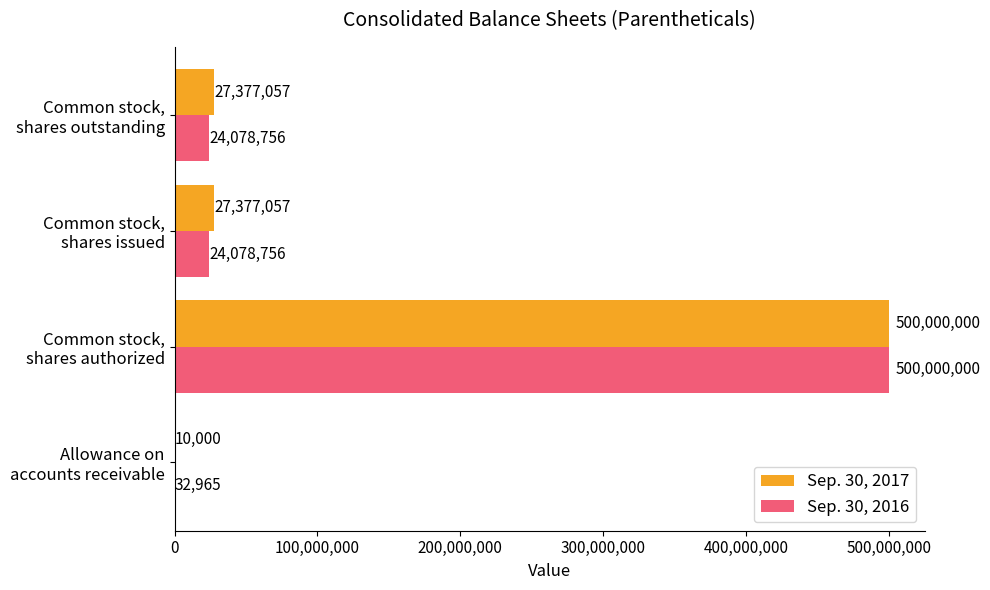

What is the highest value of the Sep. 30, 2017 series?

500000000